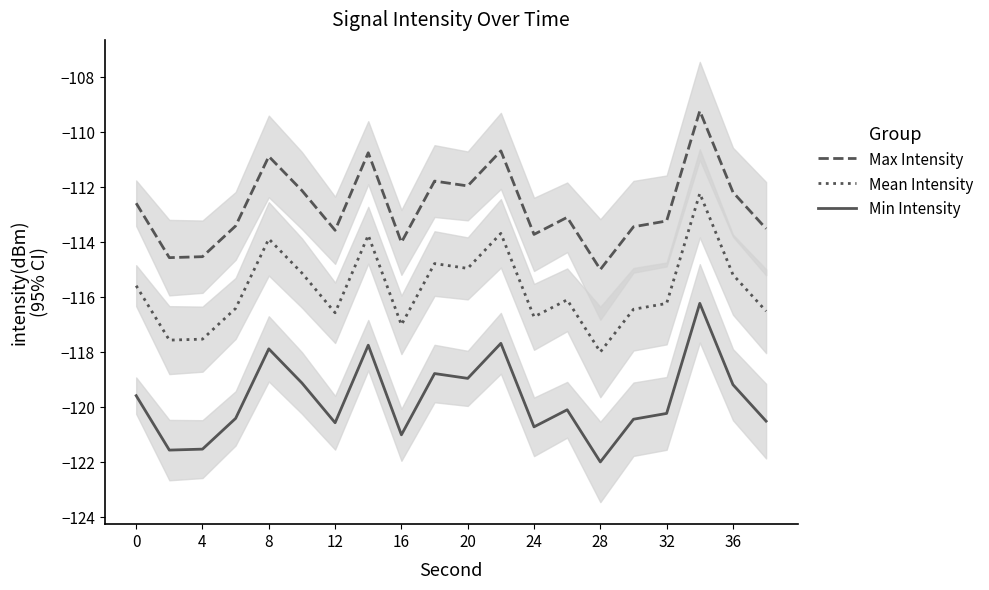

Reading left to right, list all the values displayed in this chart.

Max Intensity: -112.6	-114.6	-114.5	-113.4	-110.9	-112.1	-113.6	-110.7	-114.0	-111.8	-112.0	-110.7	-113.7	-113.1	-115.0	-113.4	-113.2	-109.2	-112.2	-113.5
Mean Intensity: -115.6	-117.6	-117.5	-116.4	-113.9	-115.1	-116.6	-113.7	-117.0	-114.8	-115.0	-113.7	-116.7	-116.1	-118.0	-116.4	-116.2	-112.2	-115.2	-116.5
Min Intensity: -119.6	-121.6	-121.5	-120.4	-117.9	-119.1	-120.6	-117.7	-121.0	-118.8	-119.0	-117.7	-120.7	-120.1	-122.0	-120.4	-120.2	-116.2	-119.2	-120.5